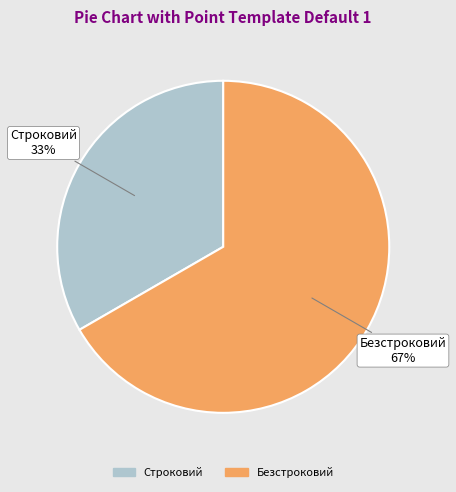

The Строковий slice represents 33% of the pie. True or false?

True